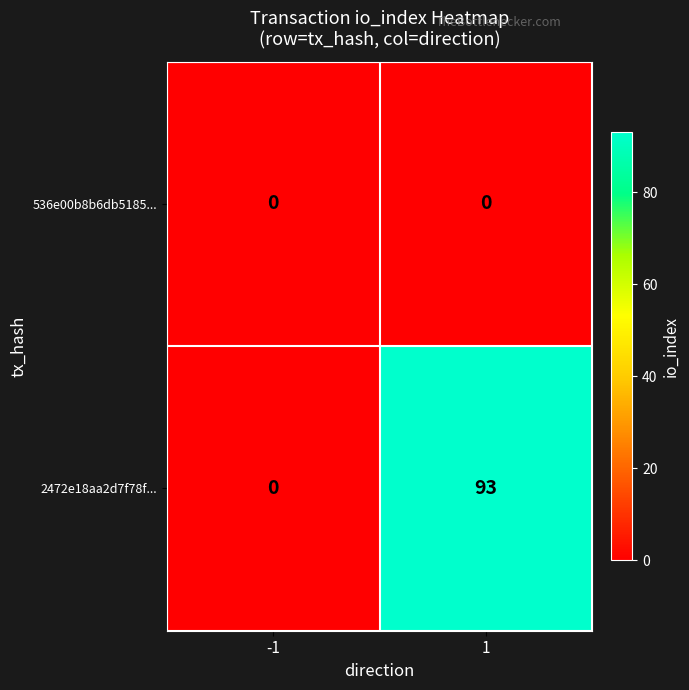

What is the sum of the 2472e18aa2d7f78f... values at -1 and 1?

93